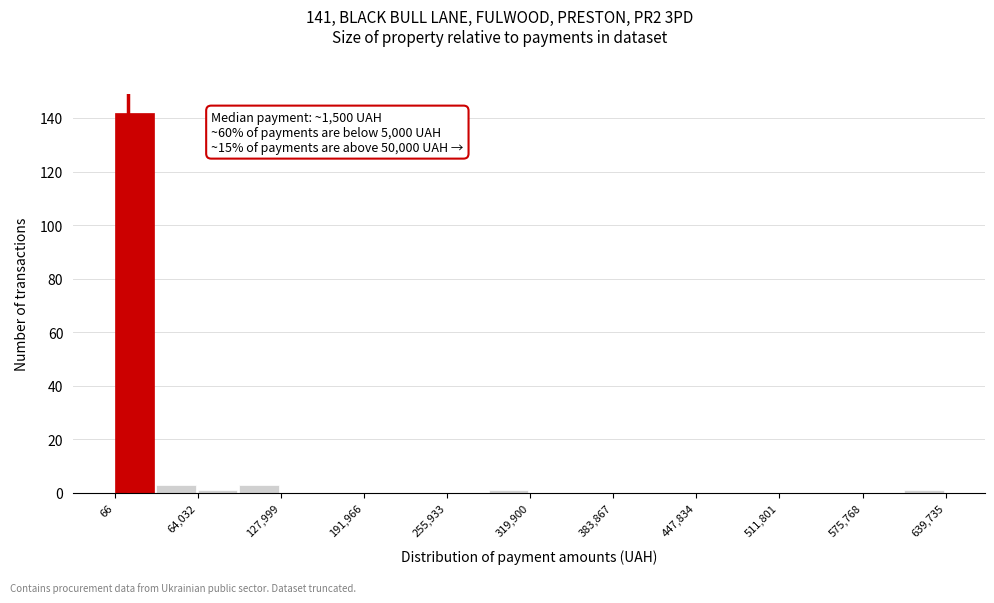

Around what value on the x-axis is the tallest bar? Give the approximate position of its centre, as read against the axis.

20000